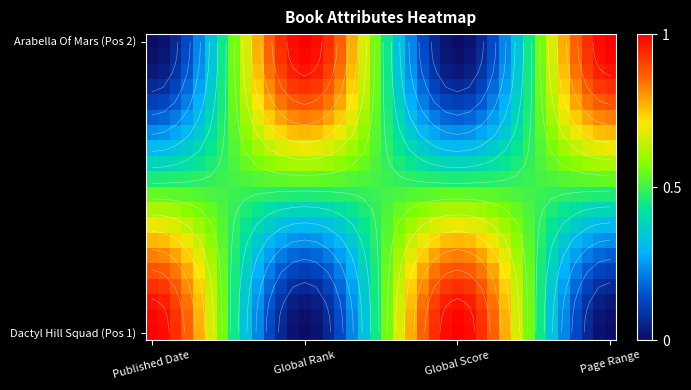

At which category does the chart reach its peak across all series?

Published Date